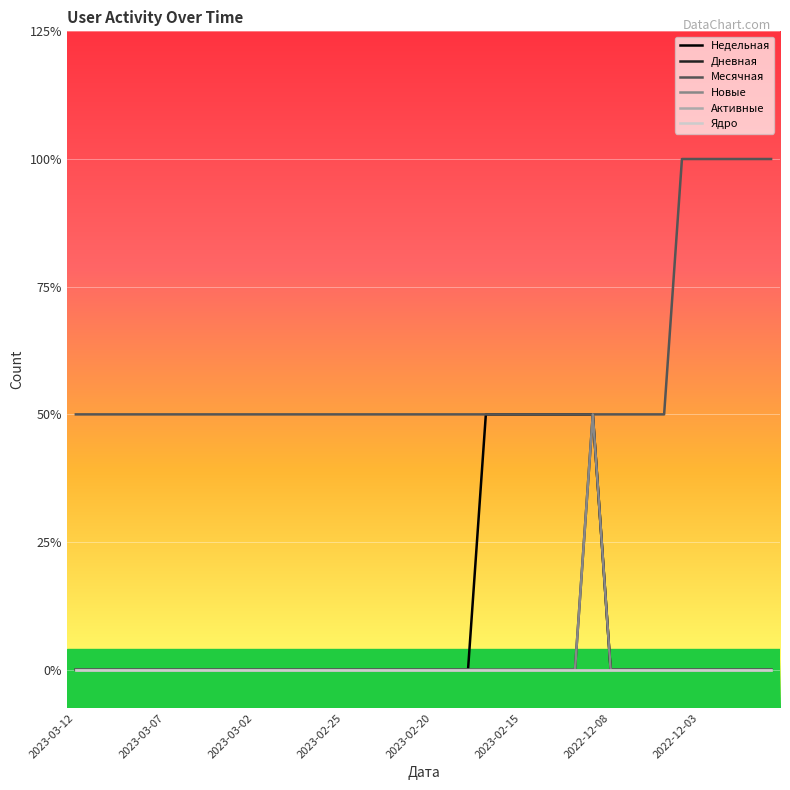

Is this an area chart (filled region under the line)?

No